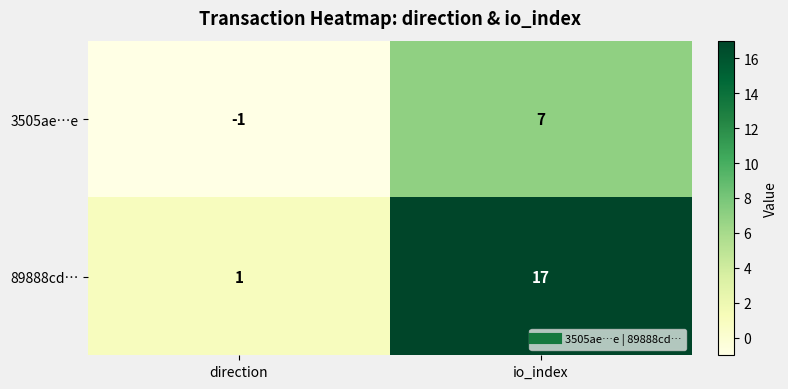

Between direction and io_index, which series saw the biggest shift?

89888cd…